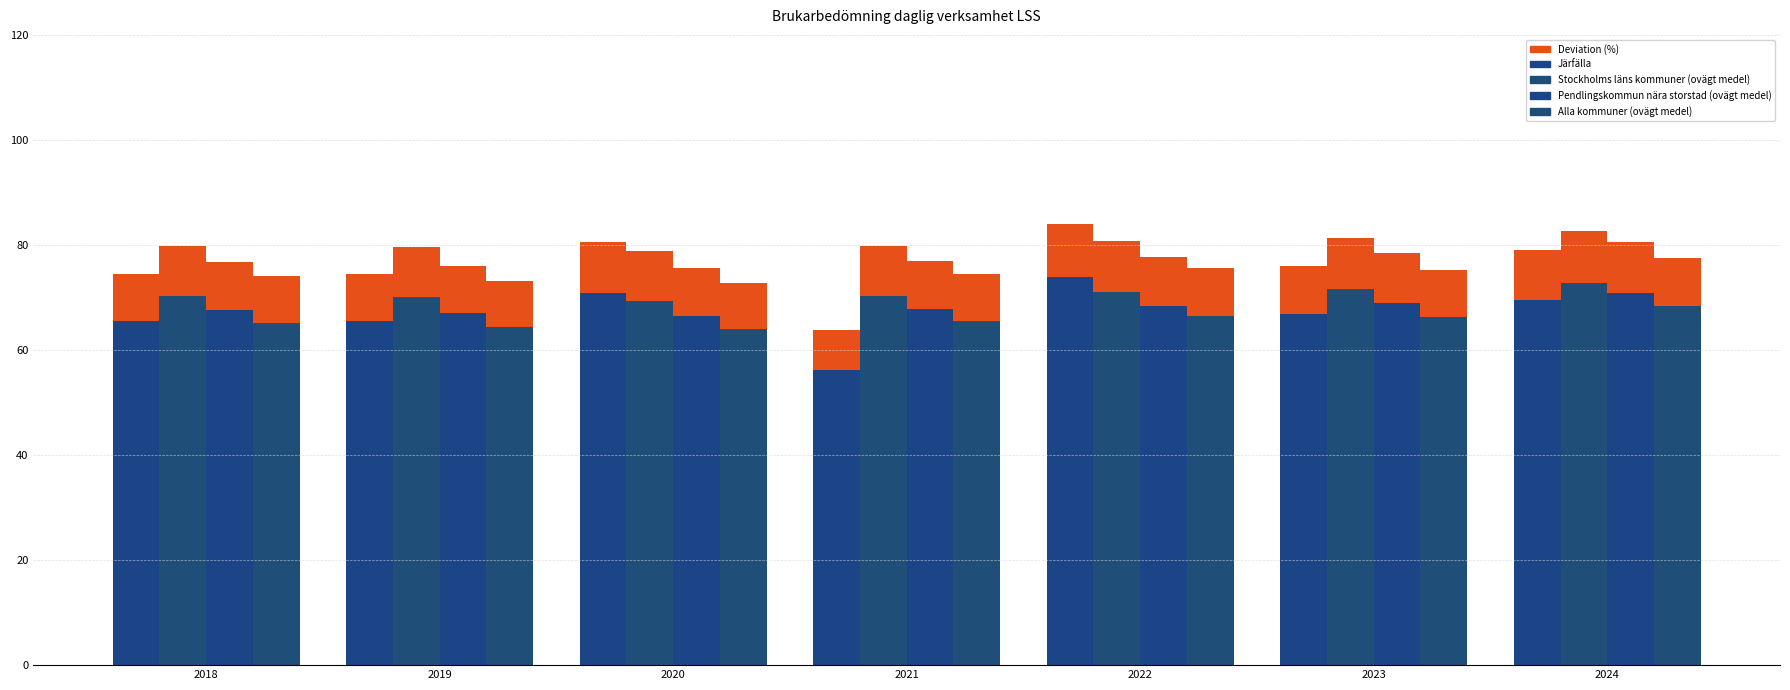

What is the total value across all series at 2023?

273.7